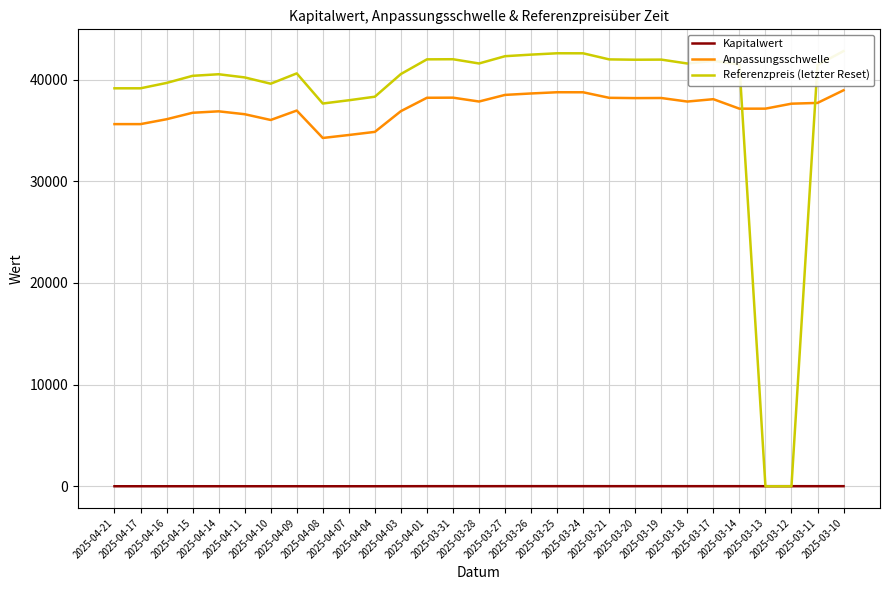

What is the label of the 18th point from the left?

2025-03-25